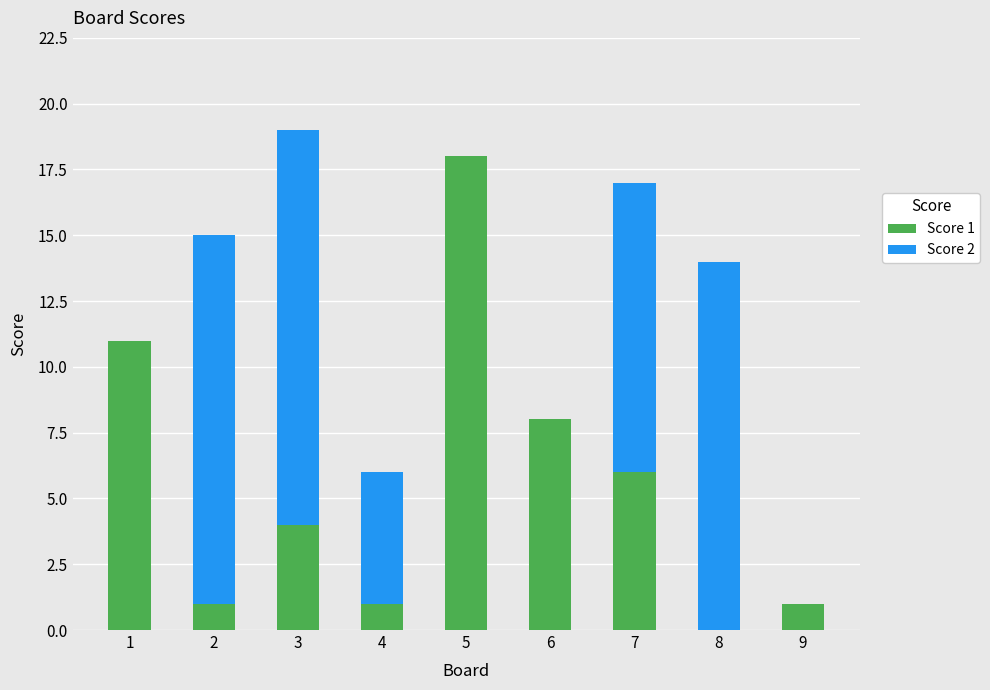

Reading right to left, transcribe the values for Score 1.

9=1	8=0	7=6	6=8	5=18	4=1	3=4	2=1	1=11